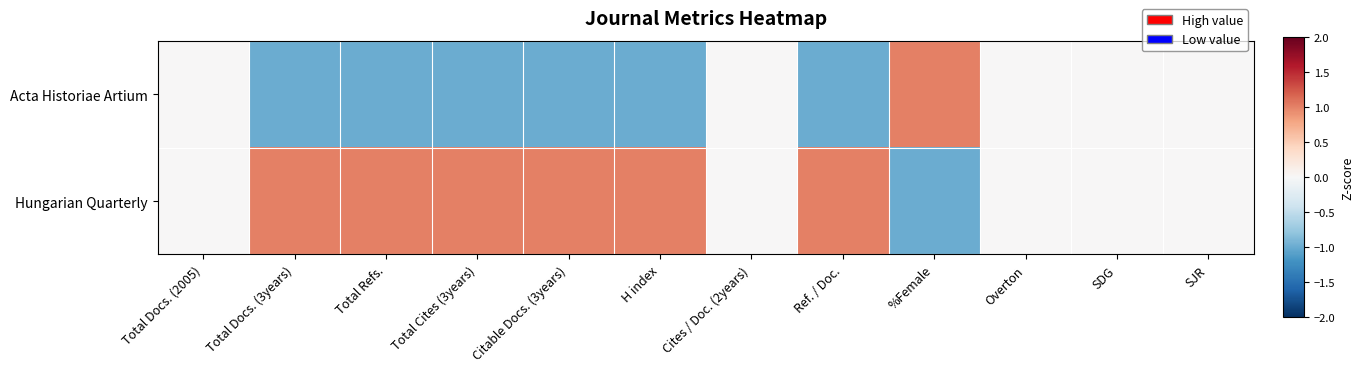

What is the greatest value displayed?

1